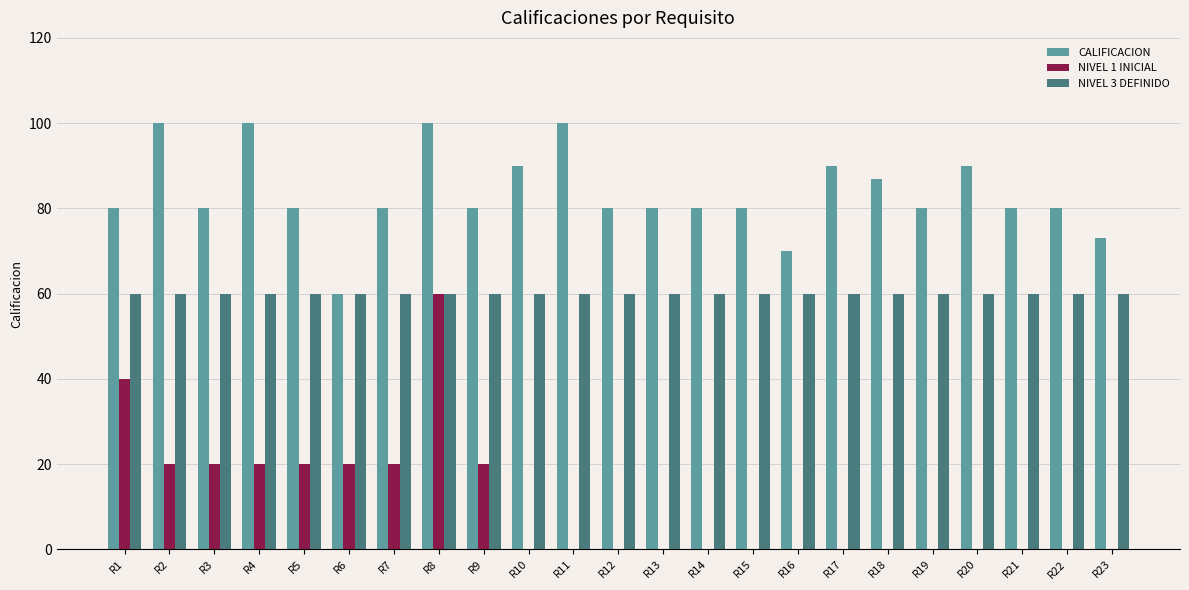

Which series has the largest total across all categories?

CALIFICACION